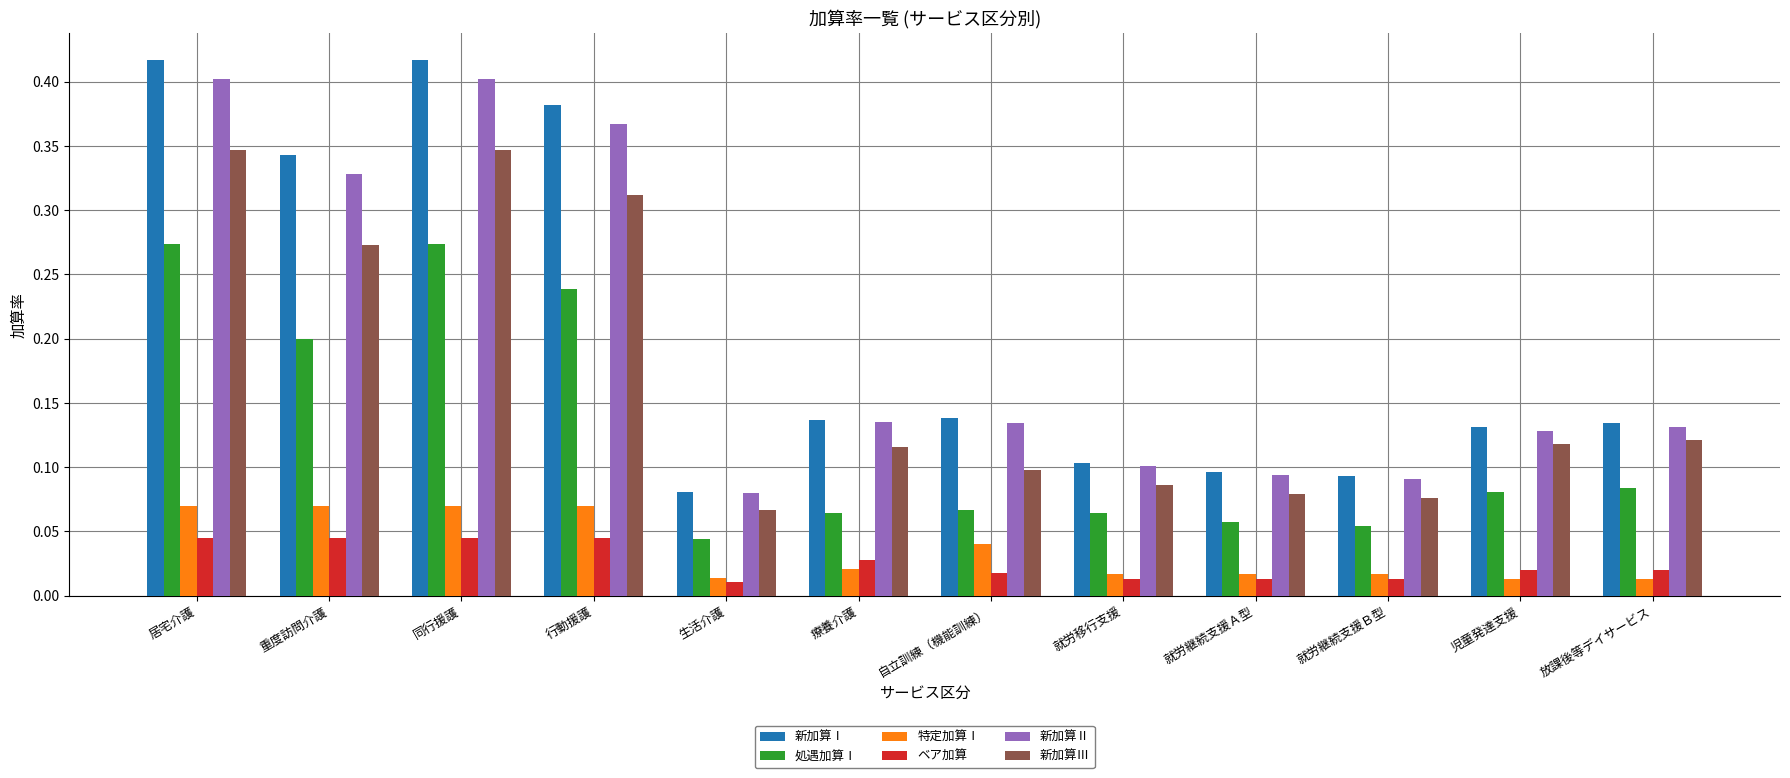

At which label is 処遇加算Ⅰ closest to 0?

生活介護